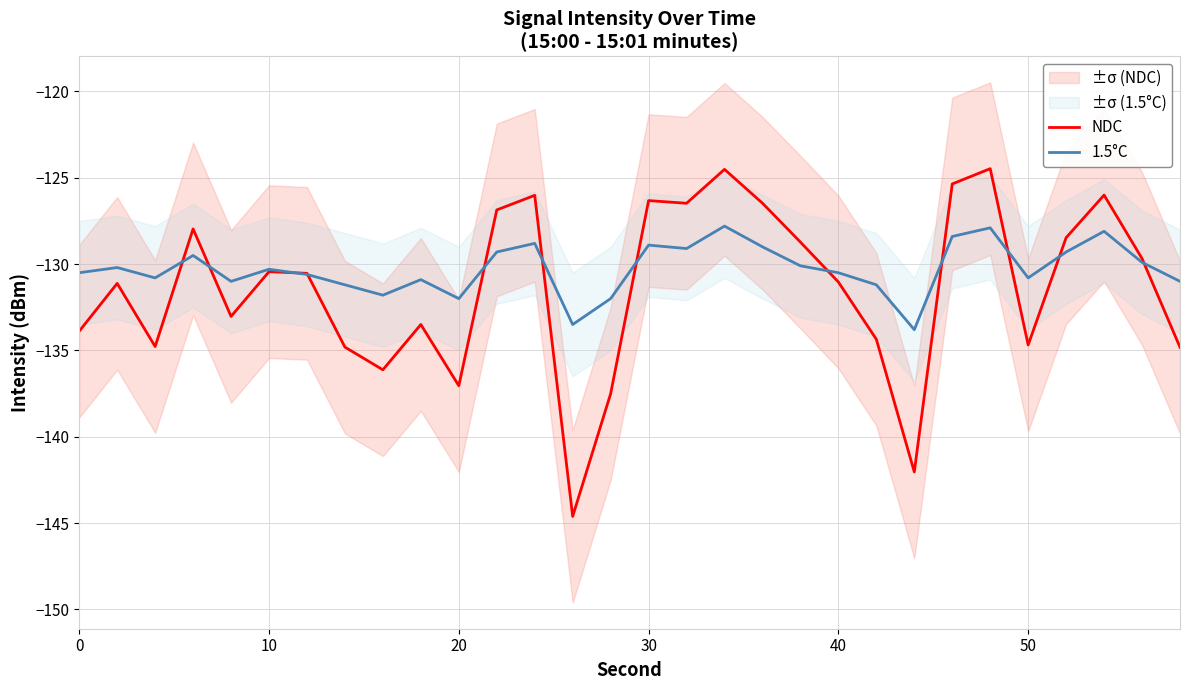

The value of NDC at 40 is -131.0. True or false?

True